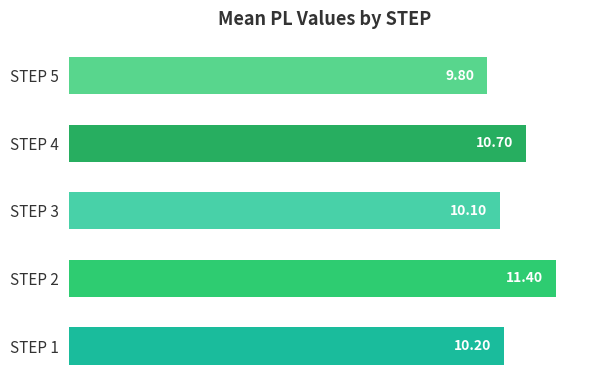

How many data points does each series have?

5